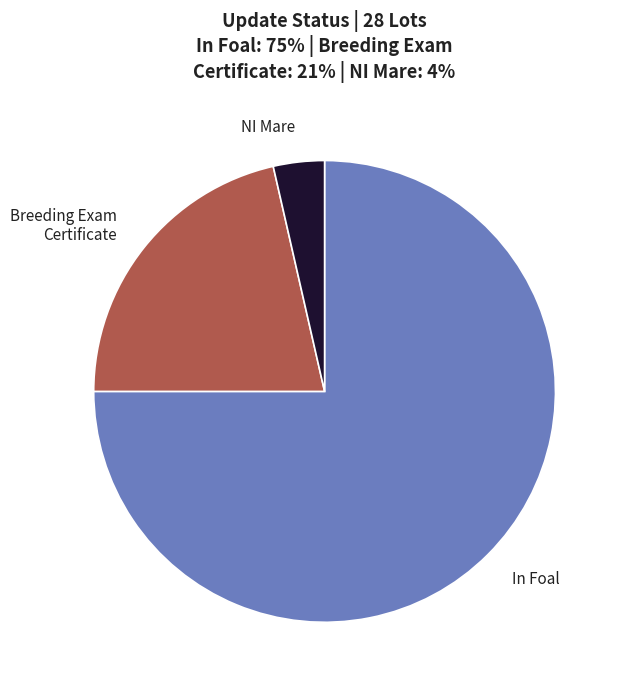

Does any single category account for the majority?

Yes